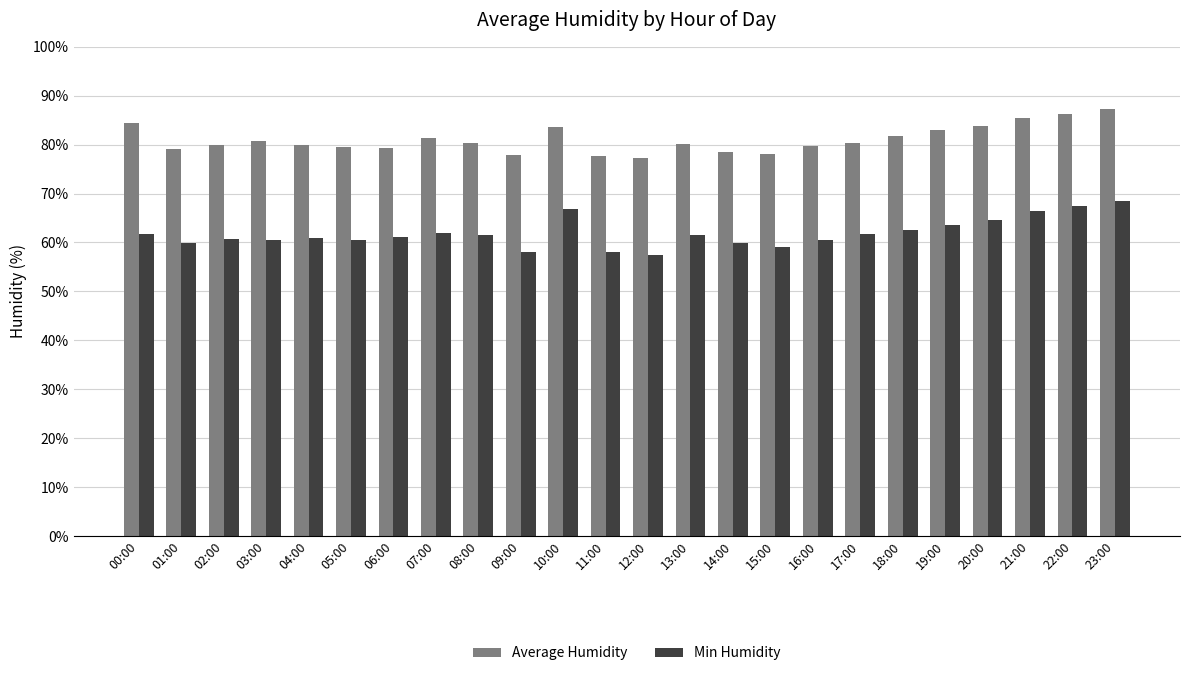

Rank the series by their average value, from highest to lowest.

Average Humidity, Min Humidity